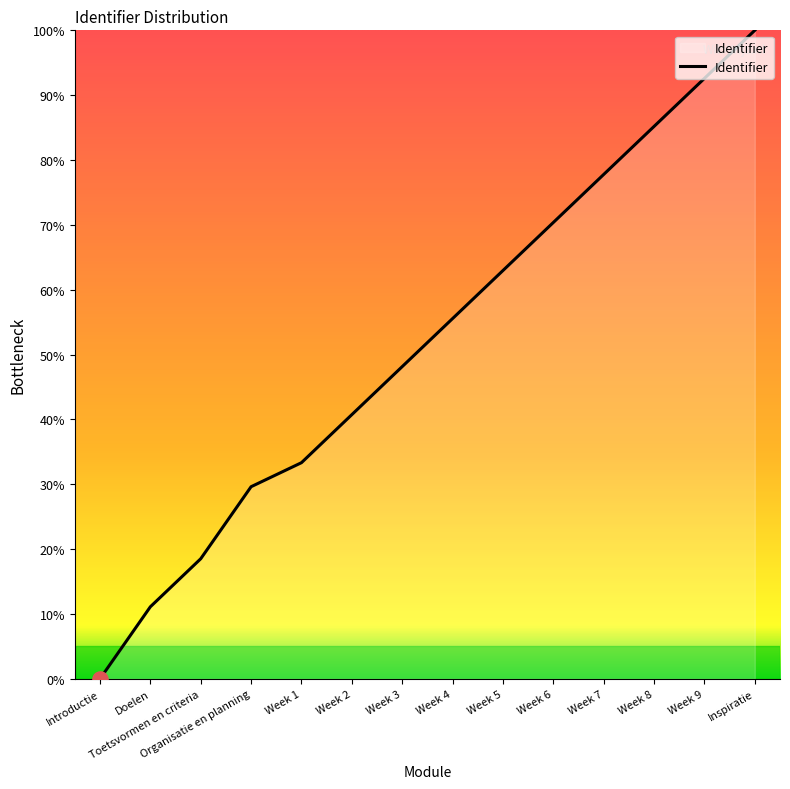

Which has a higher value, Week 6 or Week 9?

Week 9